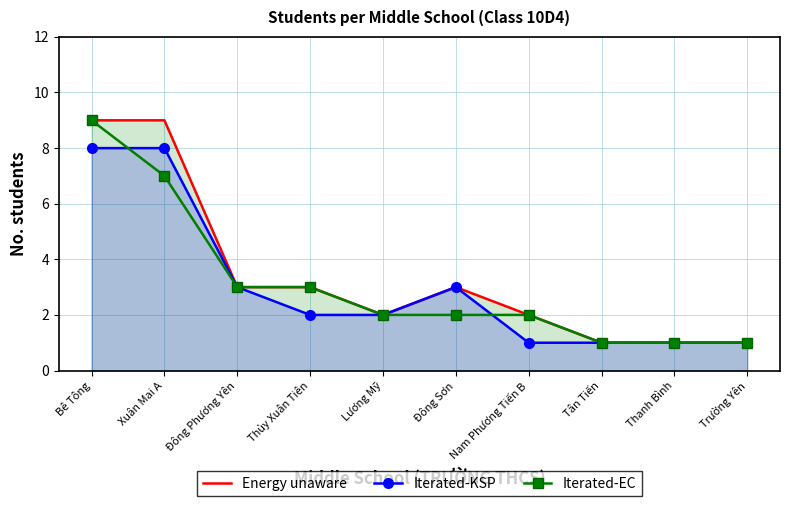

Rank the series by their maximum value, from lowest to highest.

Iterated-KSP, Energy unaware, Iterated-EC